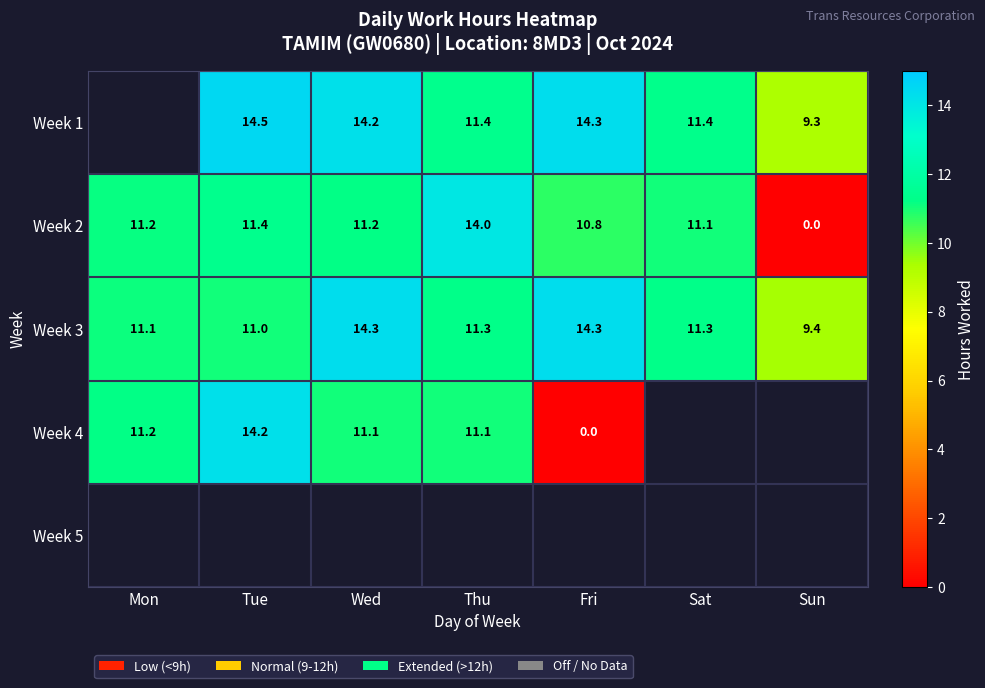

Where is Week 3 nearest to the value 11?

Tue